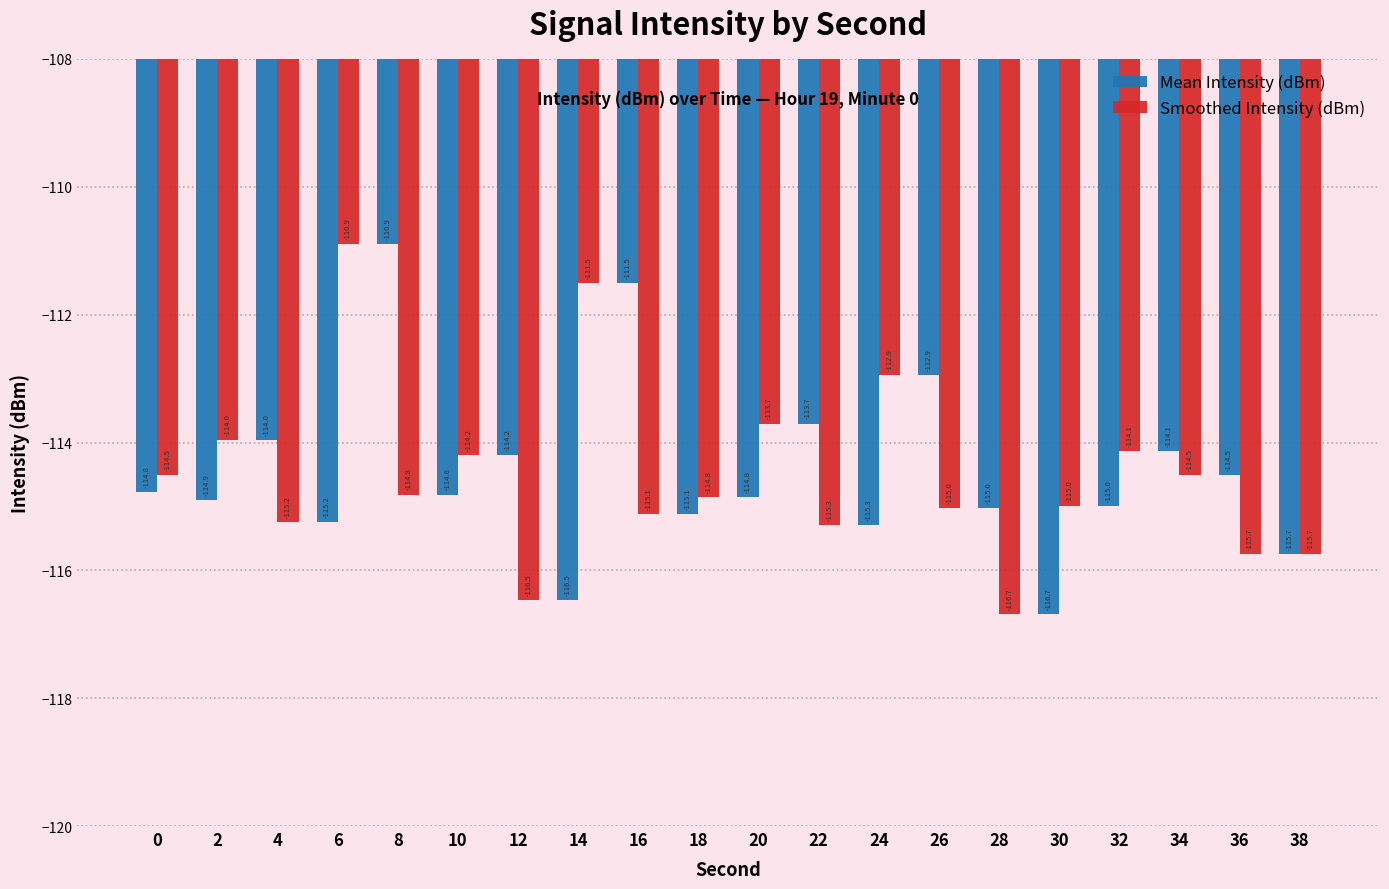

Is the value of Mean Intensity (dBm) at 22 greater than the value of Smoothed Intensity (dBm) at 8?

Yes